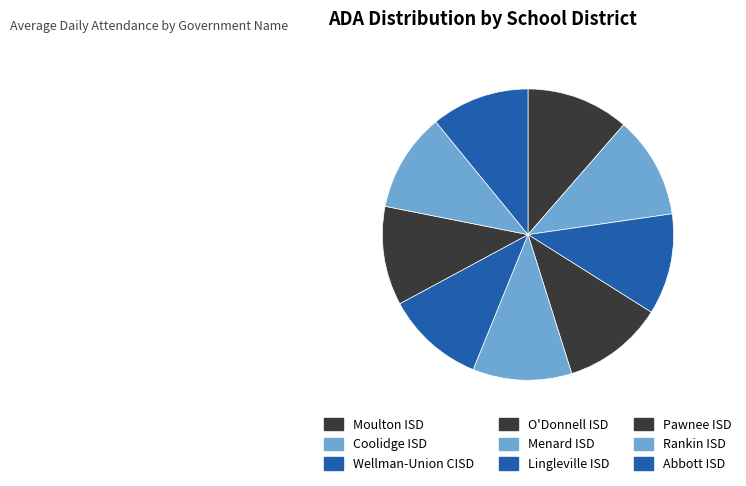

How many segments does this pie chart have?

9